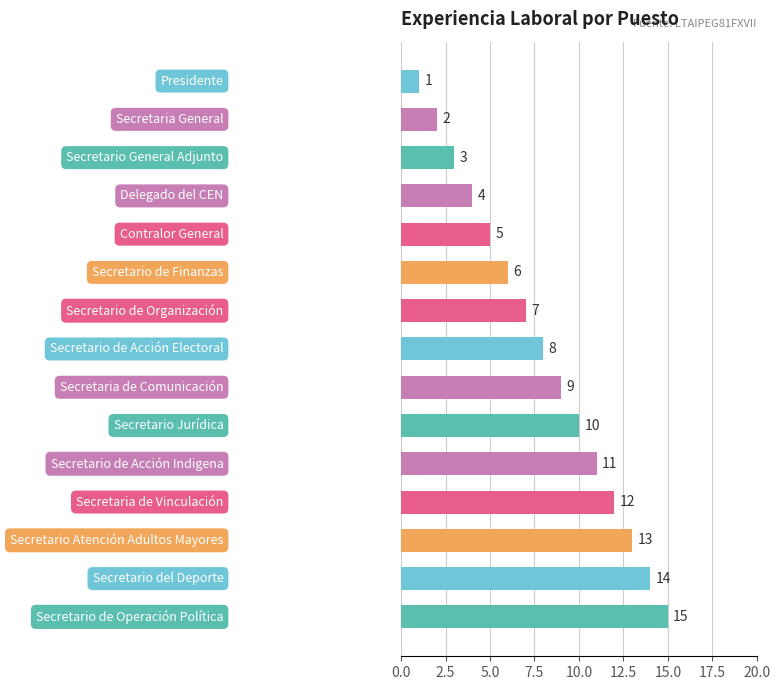

What is the maximum value shown in the chart?

15